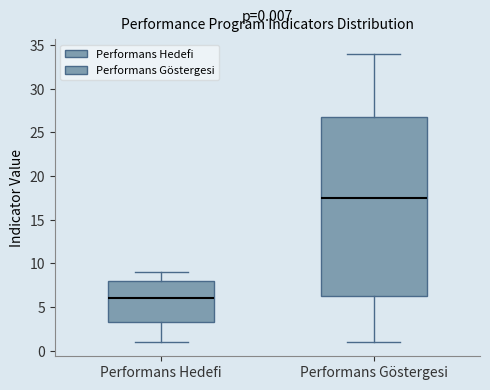

Which box has the lowest median line?

Performans Hedefi